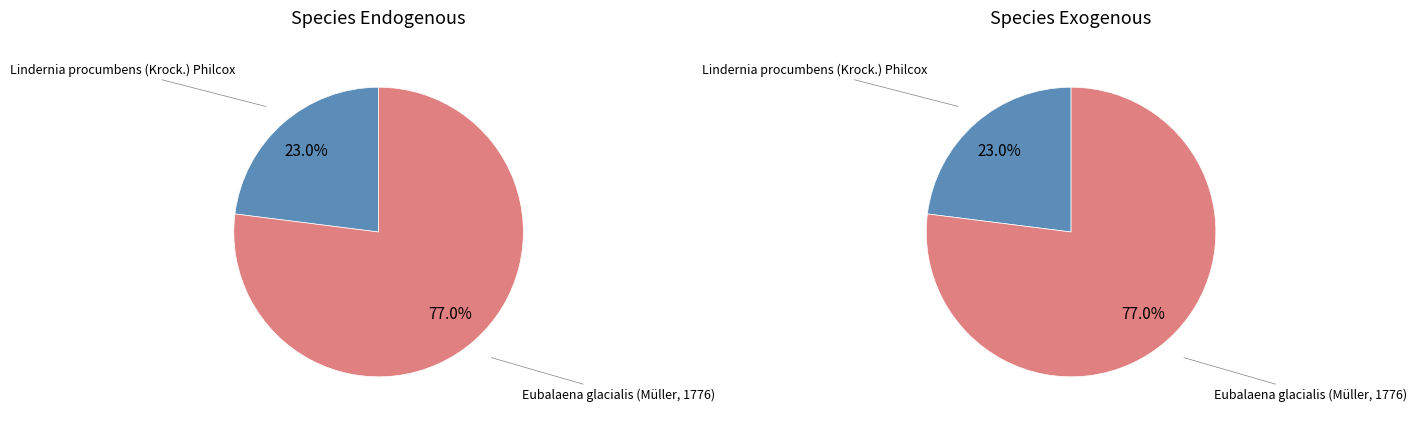

Does any single category account for the majority?

Yes